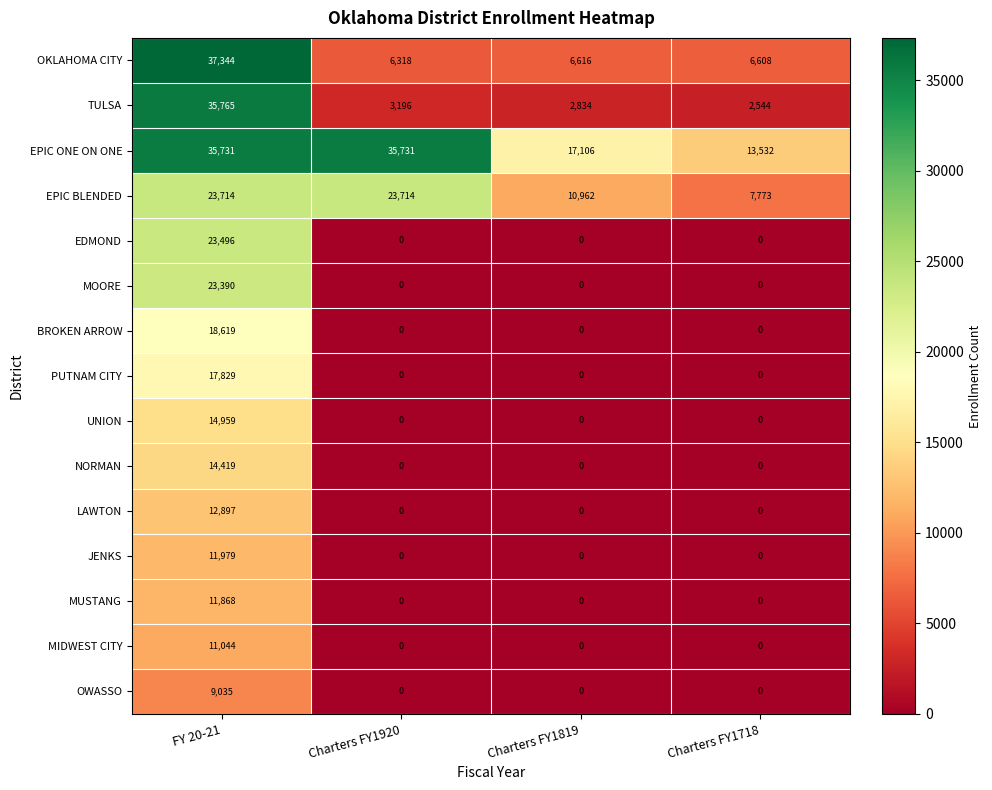

Rank the series by their maximum value, from highest to lowest.

OKLAHOMA CITY, TULSA, EPIC ONE ON ONE, EPIC BLENDED, EDMOND, MOORE, BROKEN ARROW, PUTNAM CITY, UNION, NORMAN, LAWTON, JENKS, MUSTANG, MIDWEST CITY, OWASSO